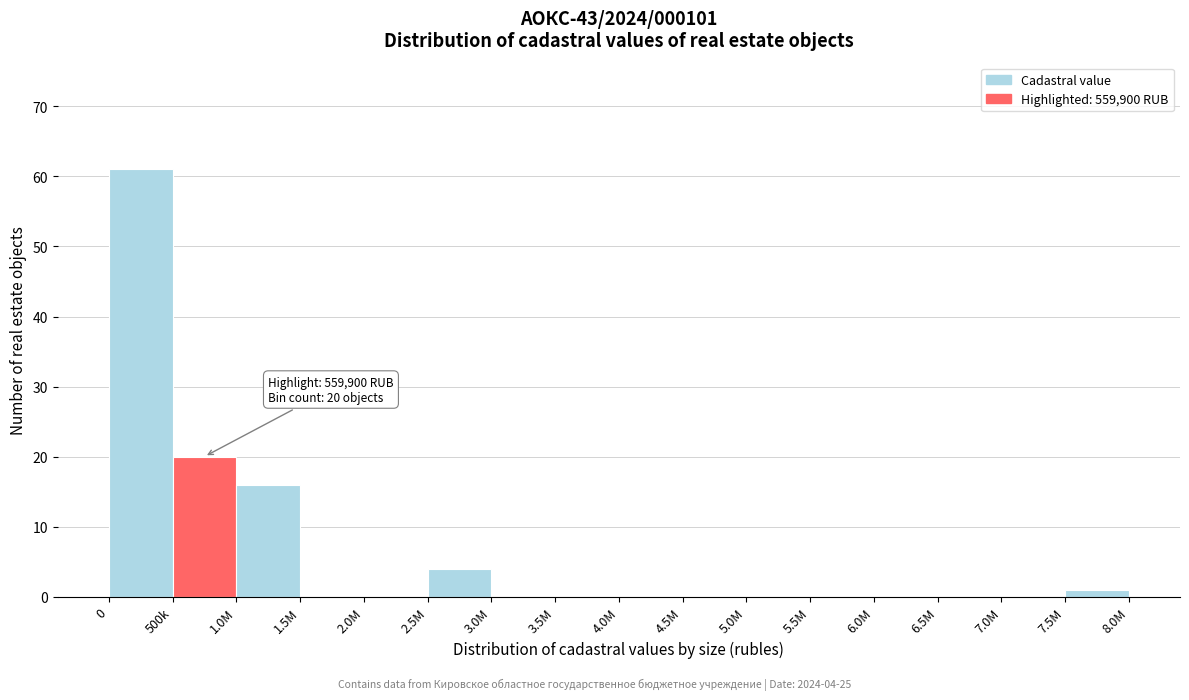

What is the change in value from 0 to 6.0M?

-61